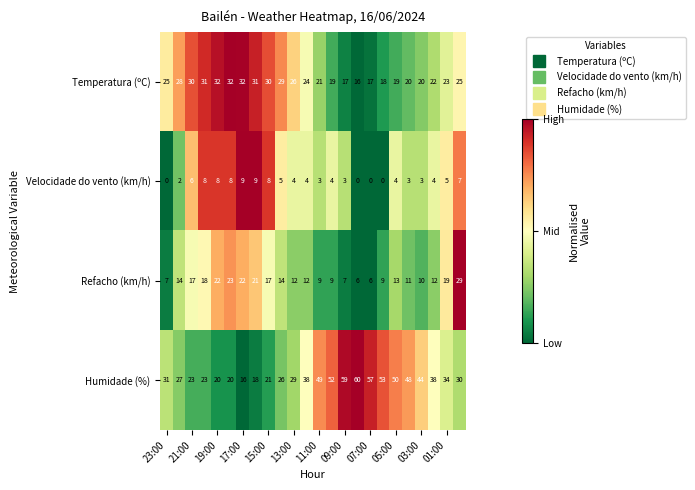

Rank the series by their average value, from lowest to highest.

Velocidade do vento (km/h), Refacho (km/h), Temperatura (ºC), Humidade (%)